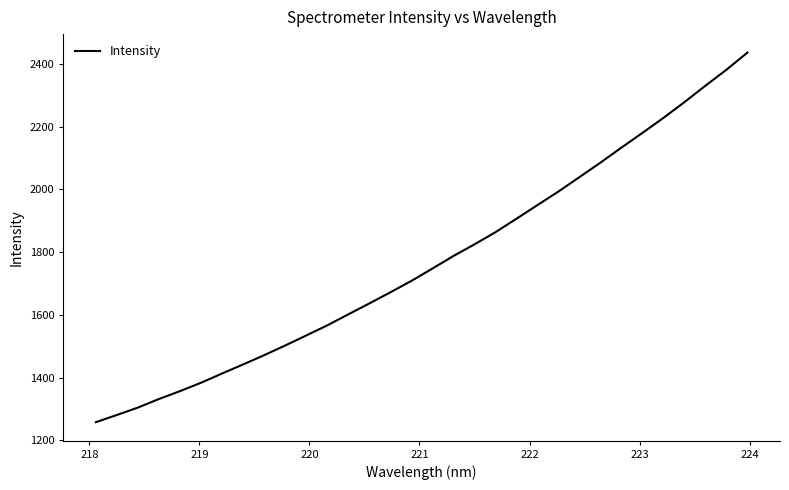

What is the minimum value shown in the chart?

1257.6